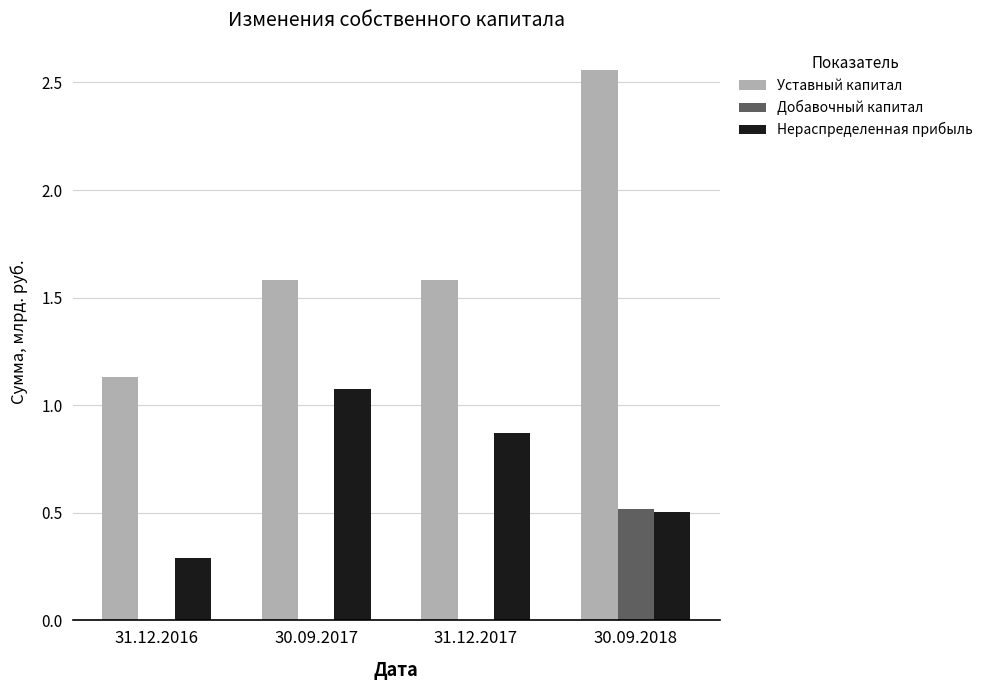

What is the sum of the Уставный капитал values at 31.12.2017 and 31.12.2016?

2.7